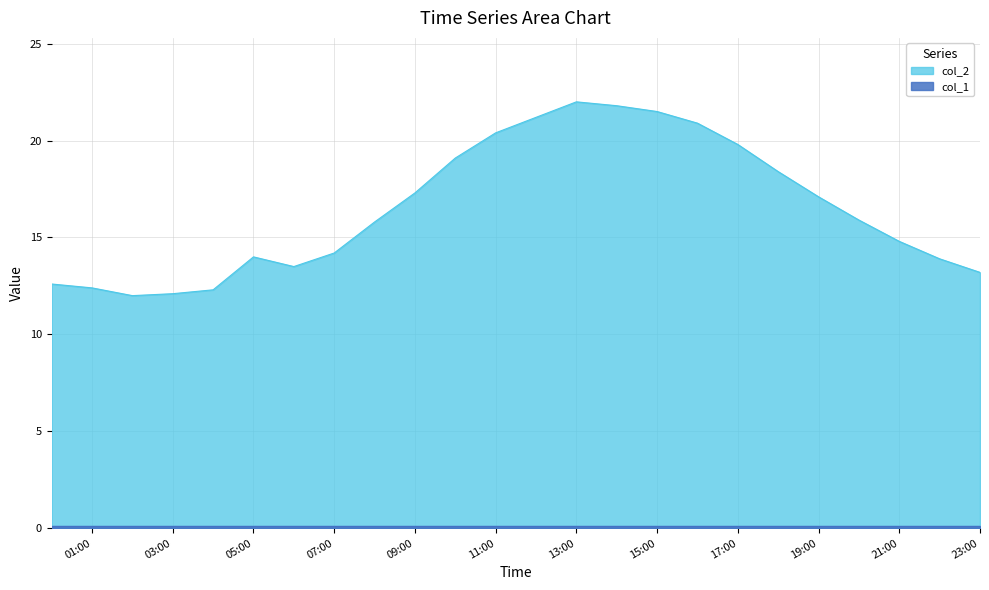

At which label does the data first exceed 15?

2023/04/21 08:00:00